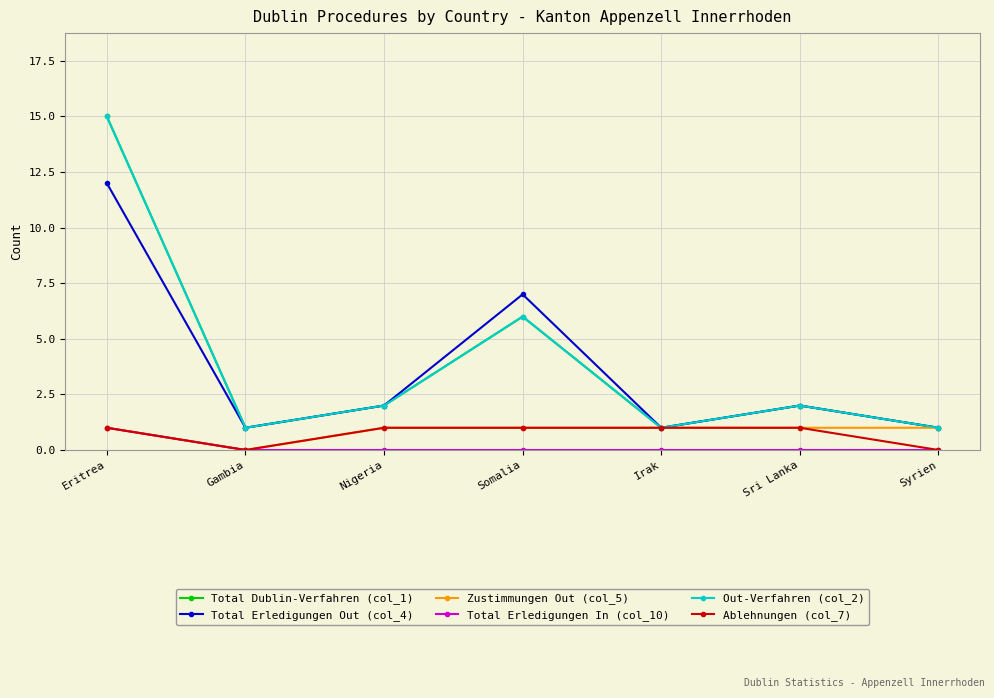

Is this an area chart (filled region under the line)?

No